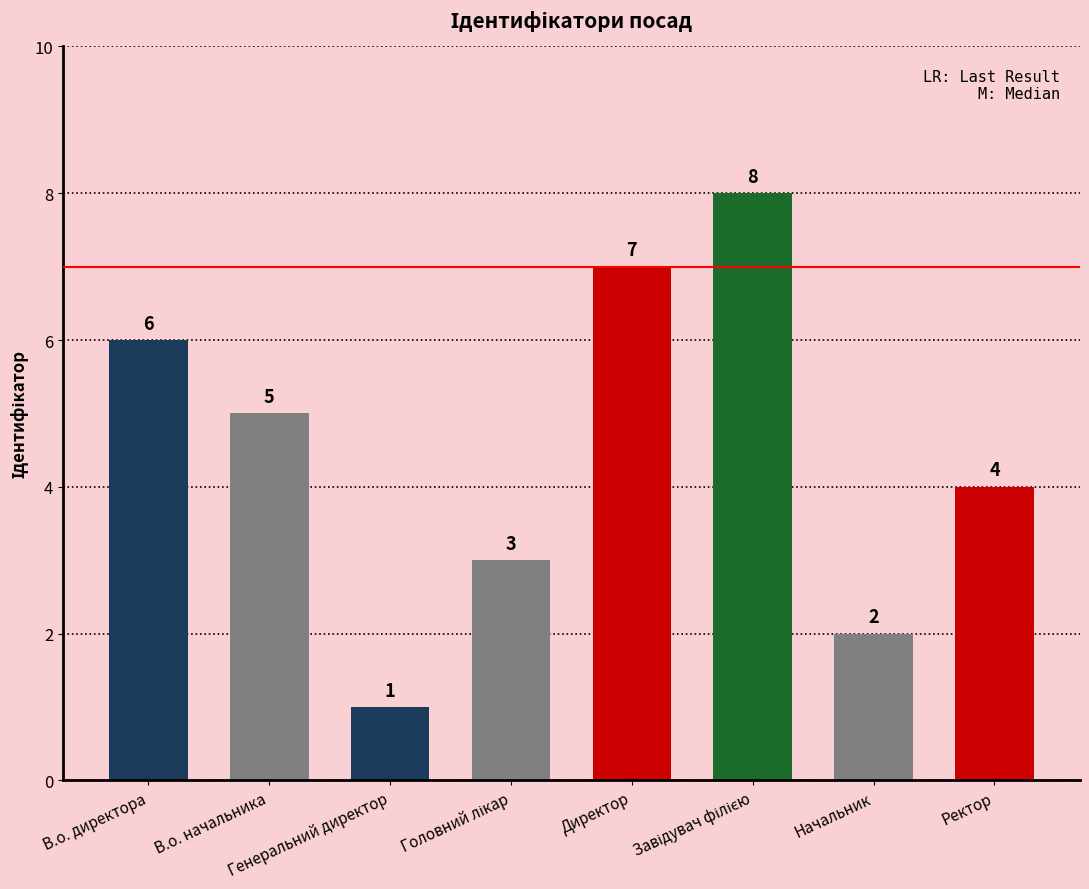

Are the bars grouped side by side (vs. stacked)?

No